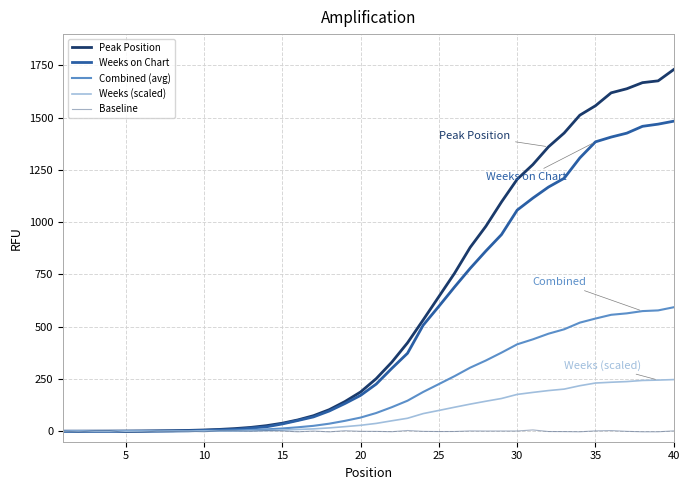

What is the minimum value shown in the chart?

-5.9